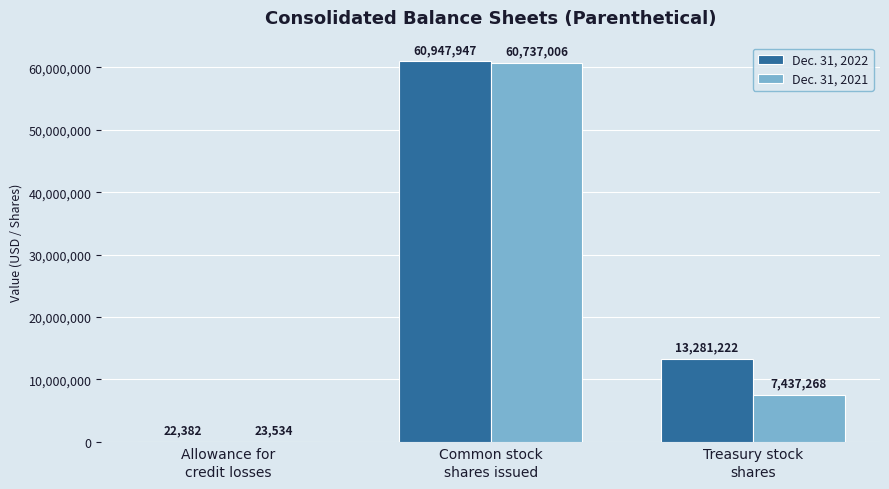

What is the sum of all Dec. 31, 2022 values?

74251551